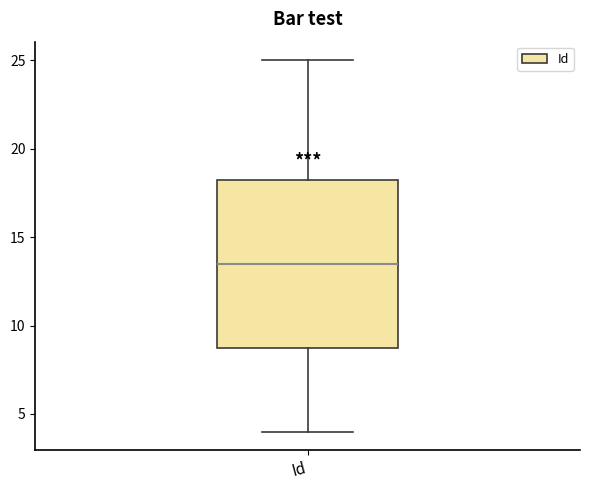

Read this box plot against the y-axis: the position of the median line, the range covered by the box, and the ends of both whiskers. The values are not printed on the chart, so give them approximately, as read against the axis.

median 13.5, box 9.0 to 18.5, whiskers 4.0 to 25.0